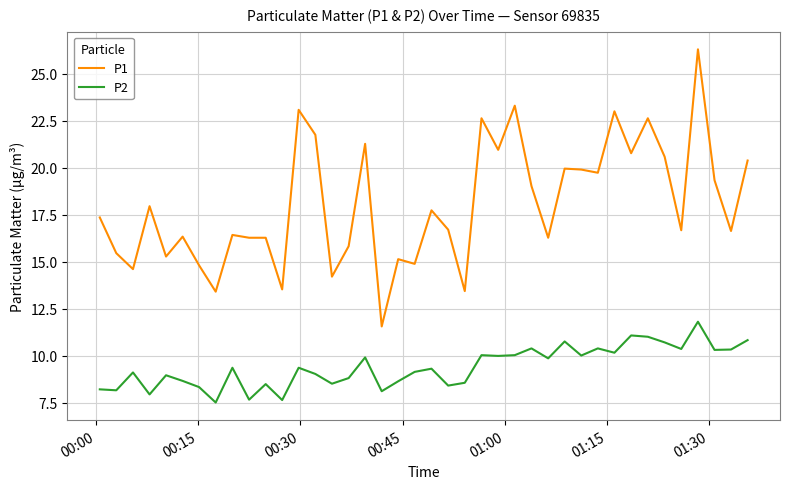

True or false: P1 has more than 2 points higher than both neighbors.

True